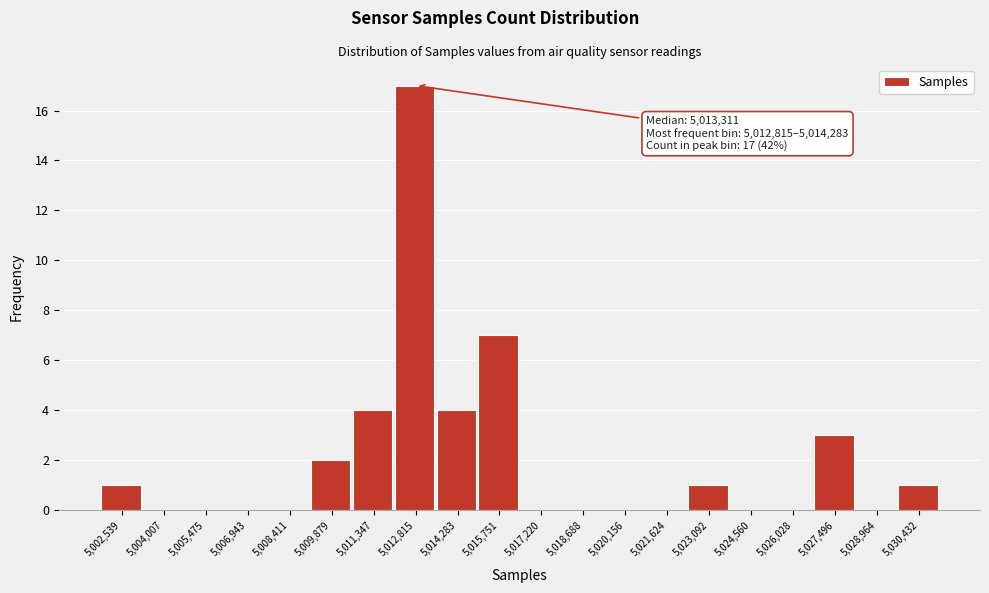

Reading right to left, extract all data points from this chart.

5,030,432=1	5,028,964=0	5,027,496=3	5,026,028=0	5,024,560=0	5,023,092=1	5,021,624=0	5,020,156=0	5,018,688=0	5,017,220=0	5,015,751=7	5,014,283=4	5,012,815=17	5,011,347=4	5,009,879=2	5,008,411=0	5,006,943=0	5,005,475=0	5,004,007=0	5,002,539=1